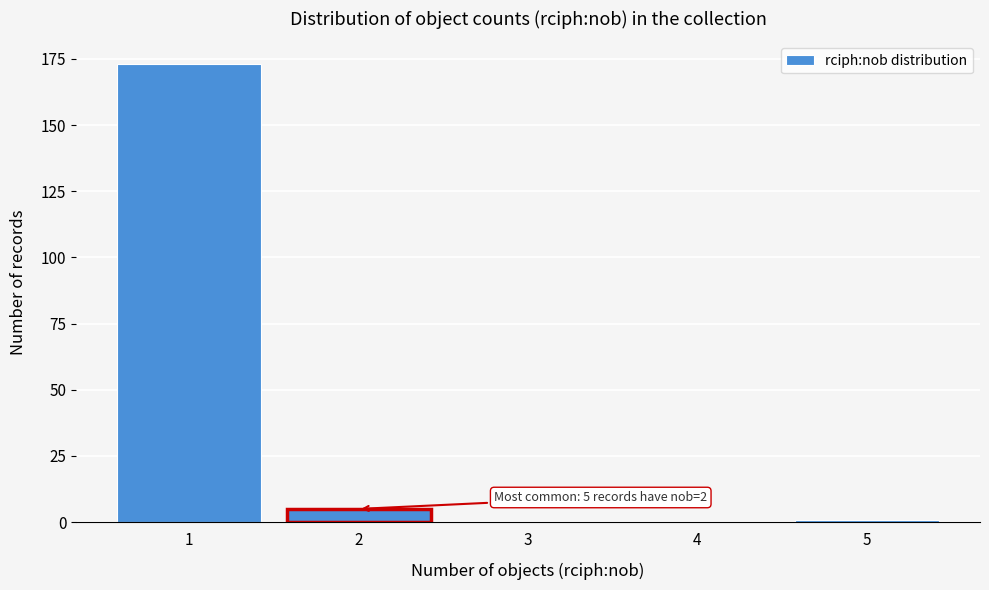

Reading left to right, extract all data points from this chart.

1=173	2=5	3=0	4=0	5=1